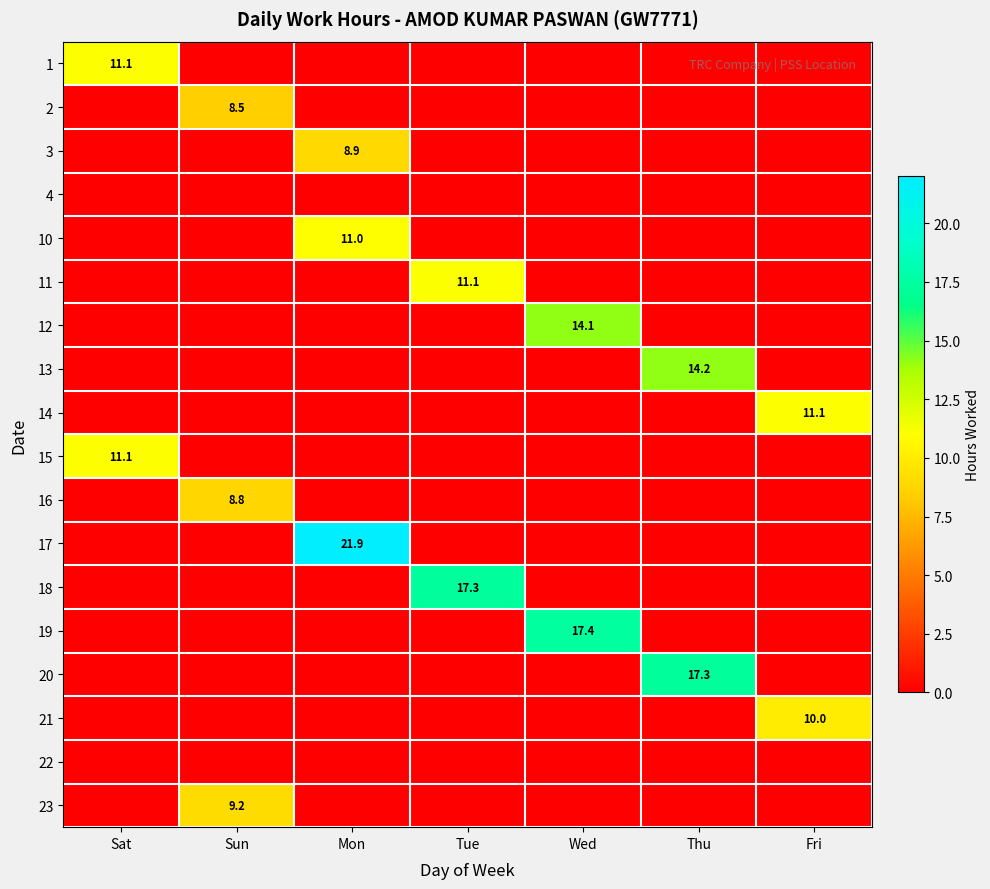

Which has a higher value, Mon or Sun?

Mon